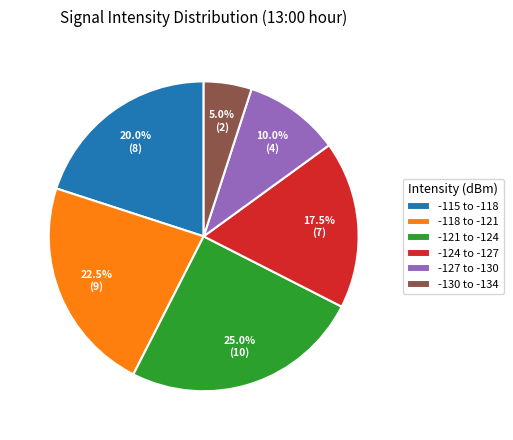

Count the number of slices in the pie.

6